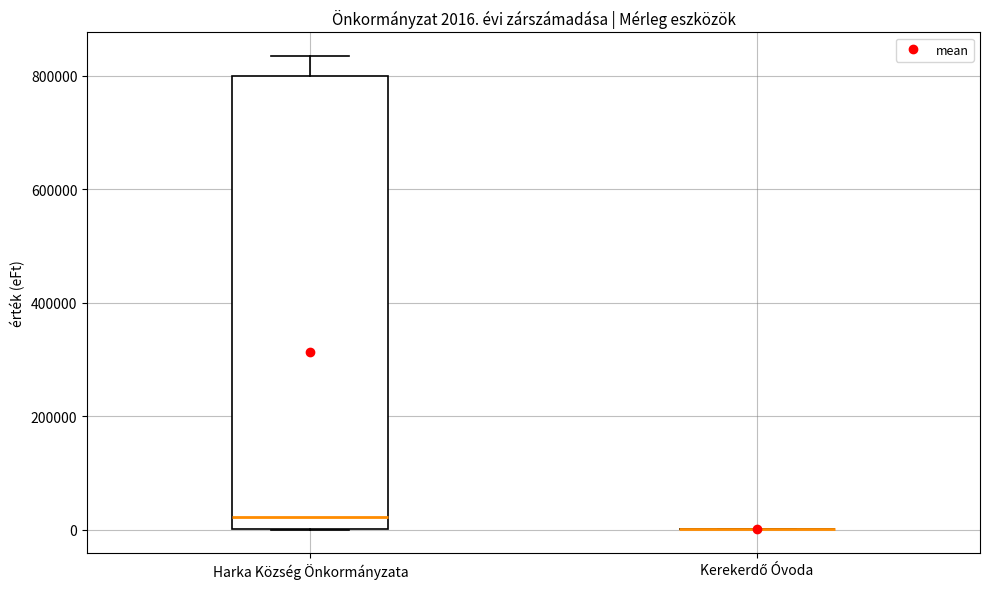

Comparing the boxes themselves (not the whiskers), which one is the tallest?

Harka Község Önkormányzata